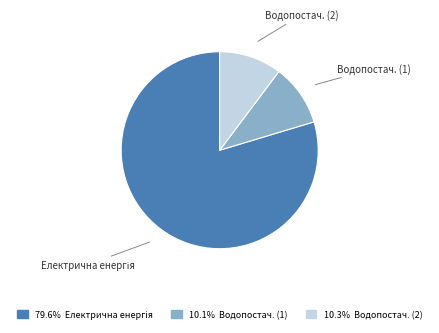

Is there a majority slice in this chart?

Yes